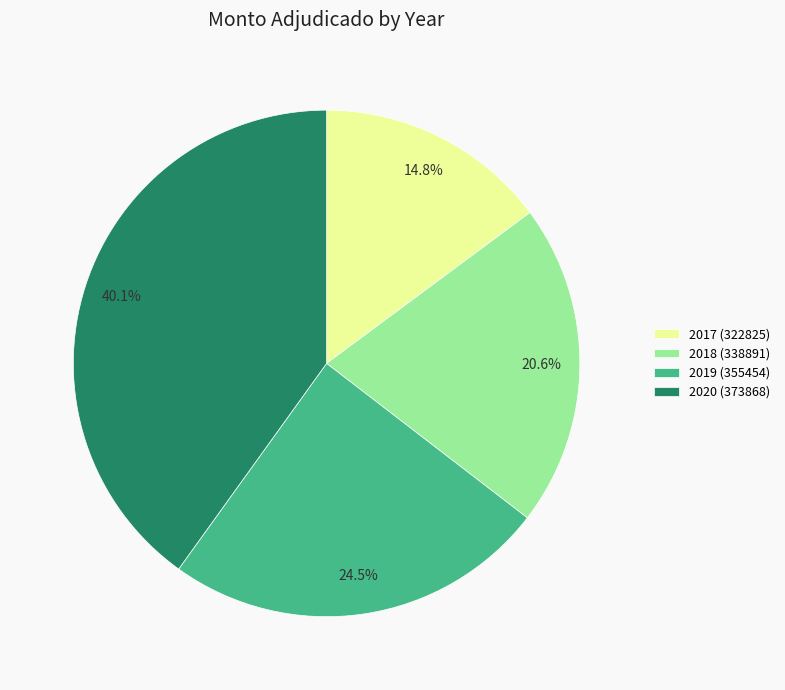

Does 2019 (355454) represent more than half of the total?

No